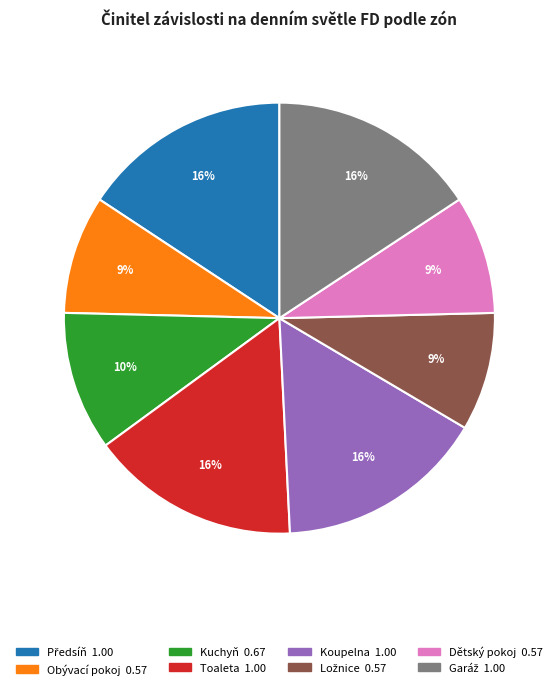

Is it true that Dětský pokoj is 2% of the pie?

False